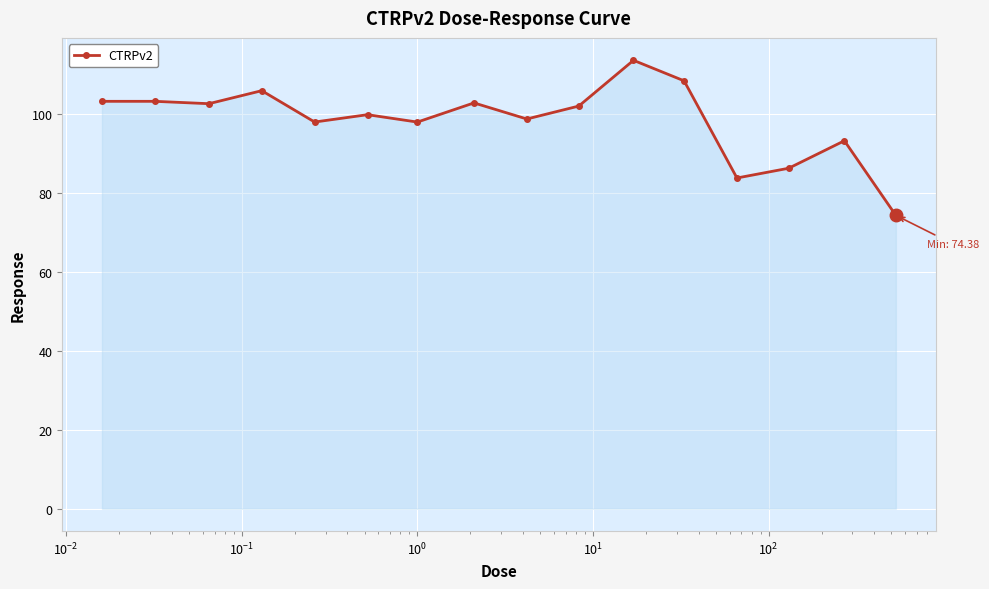

What is the smallest value displayed?

74.4